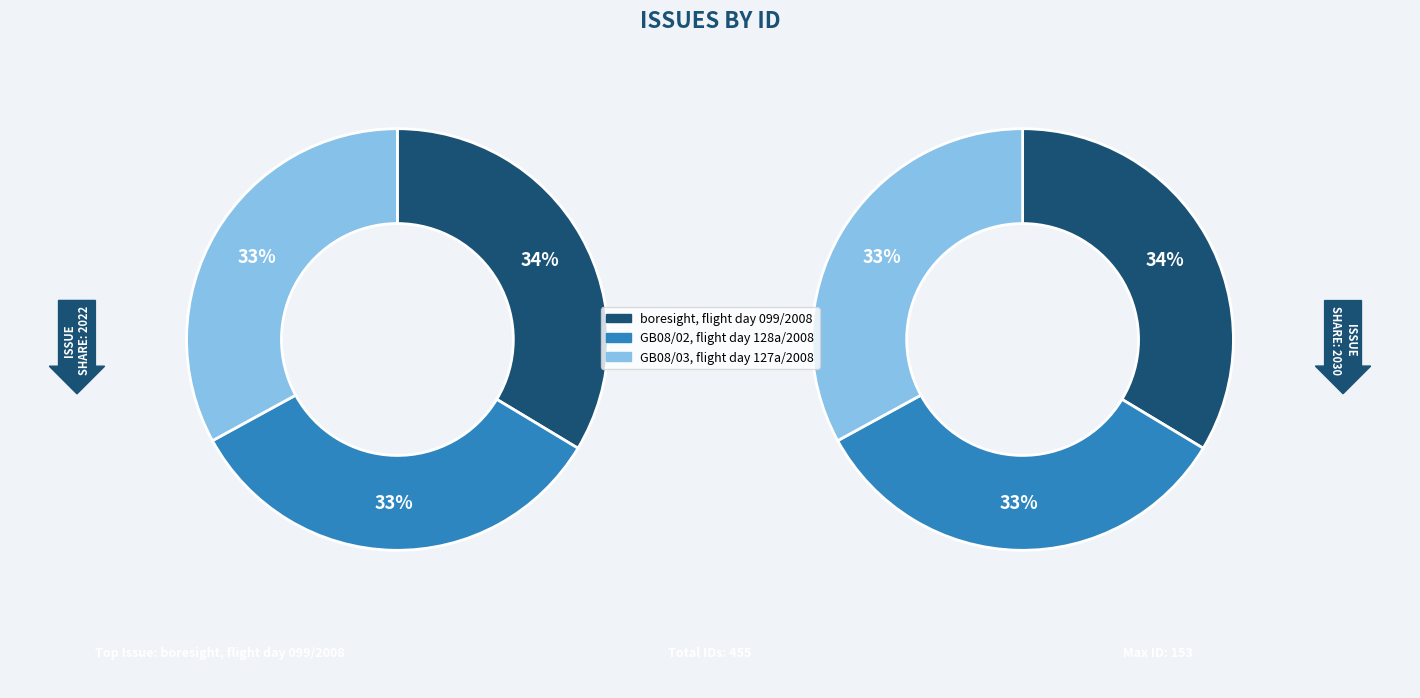

What percentage is the GB08/03, flight day 127a/2008 slice, to the nearest percent?

33%